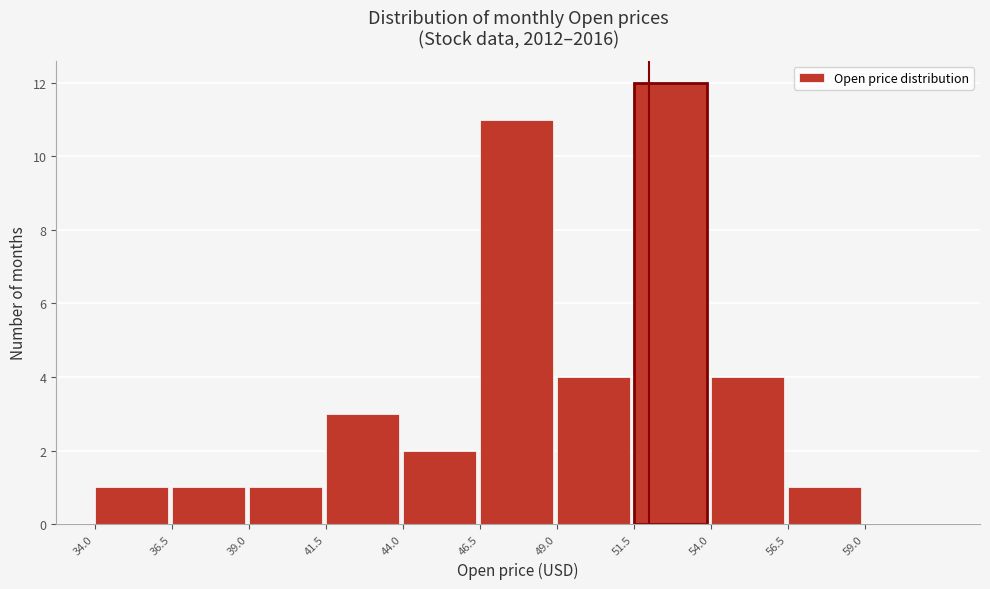

Over which range of the x-axis is the bar tallest?

51.5 to 54.0